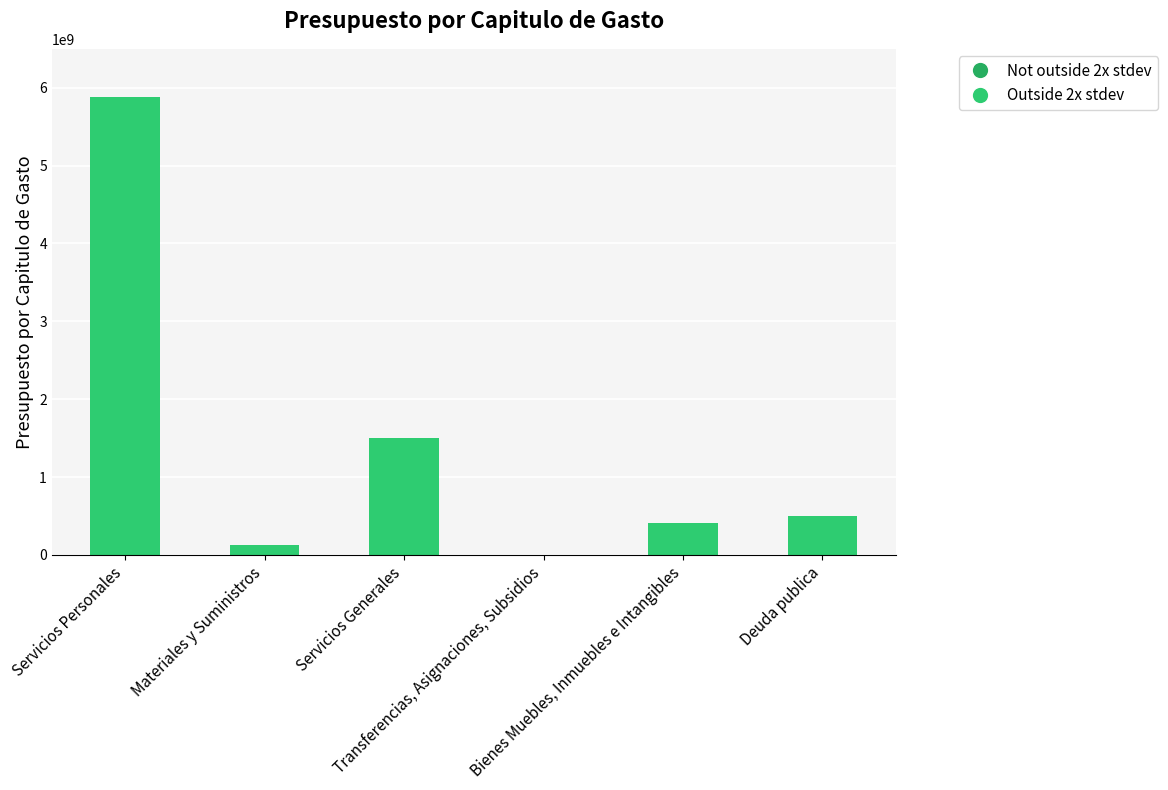

Reading right to left, what are all the values shown in this chart?

Deuda publica=506706063	Bienes Muebles, Inmuebles e Intangibles=408219824	Transferencias, Asignaciones, Subsidios=3267679	Servicios Generales=1502170319	Materiales y Suministros=122873205	Servicios Personales=5881128025